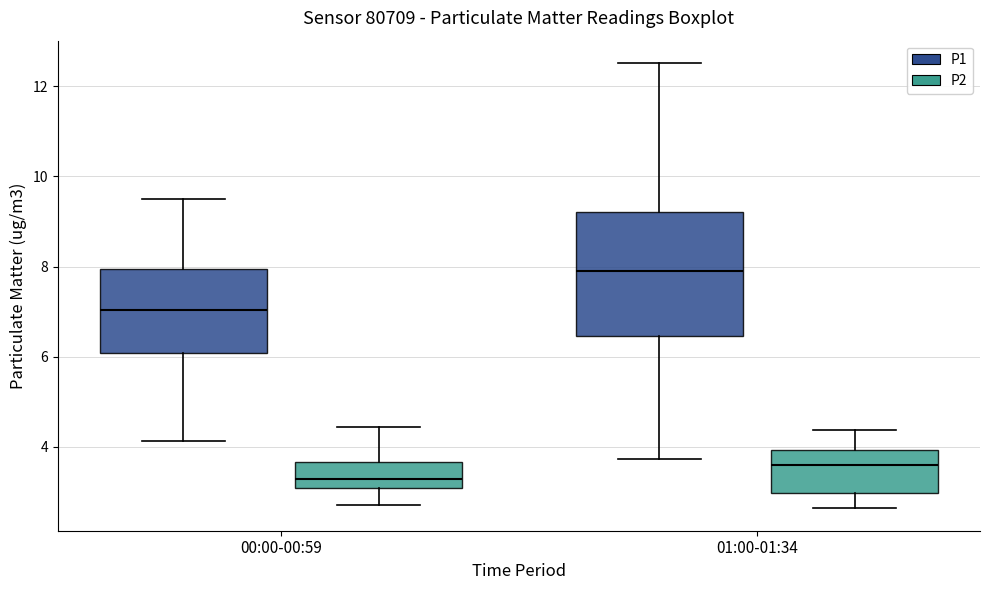

Where does the lower whisker of the box for 00:00-00:59 (P1) end on the y-axis? The values are not printed on the chart, so give them approximately, as read against the axis.

4.2